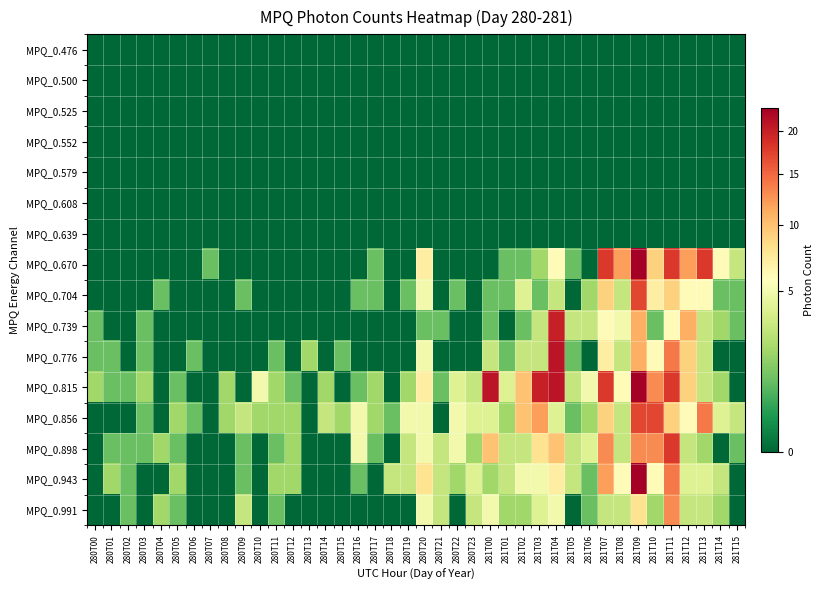

At which category is the sum across all series the highest?

281T09